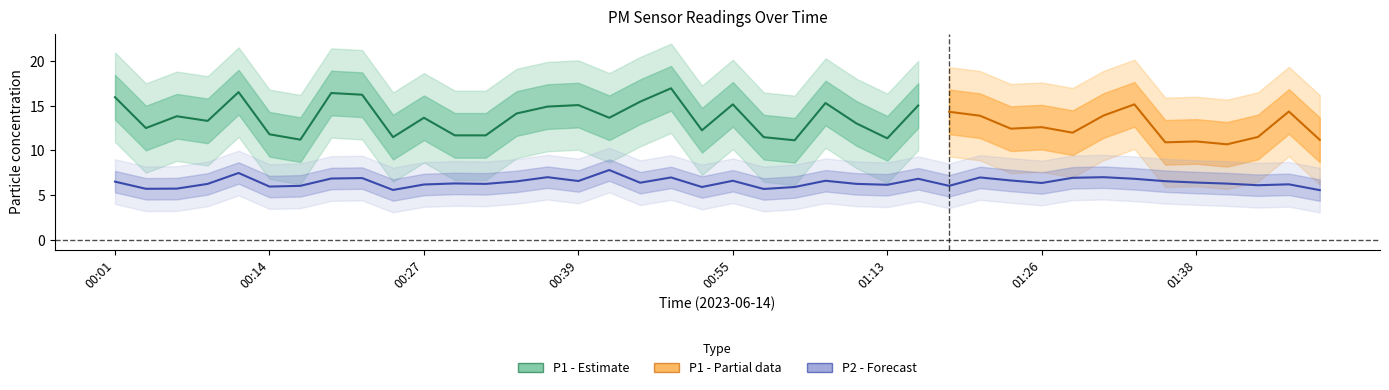

How many points are higher than both their immediate neighbors (excluding endpoints)?

12